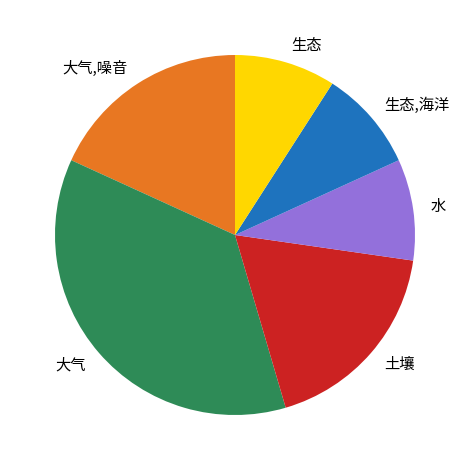

What is the largest slice in the pie chart?

大气